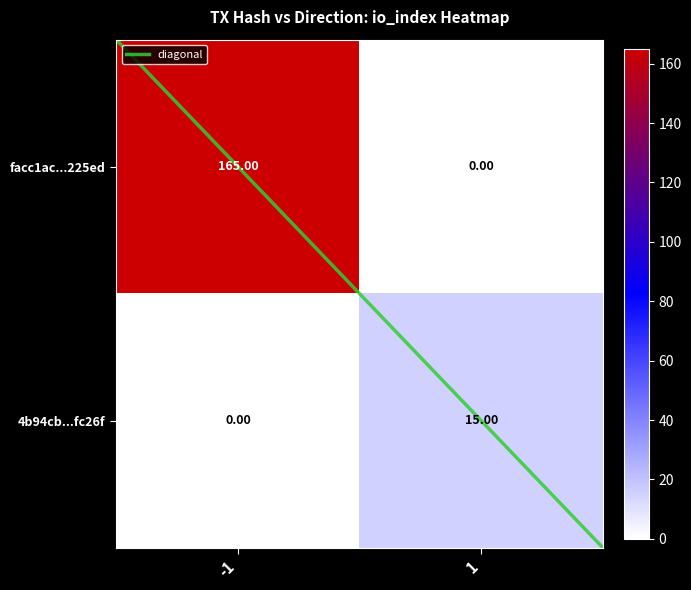

List the series in order of their peak value, highest first.

facc1ac...225ed, 4b94cb...fc26f